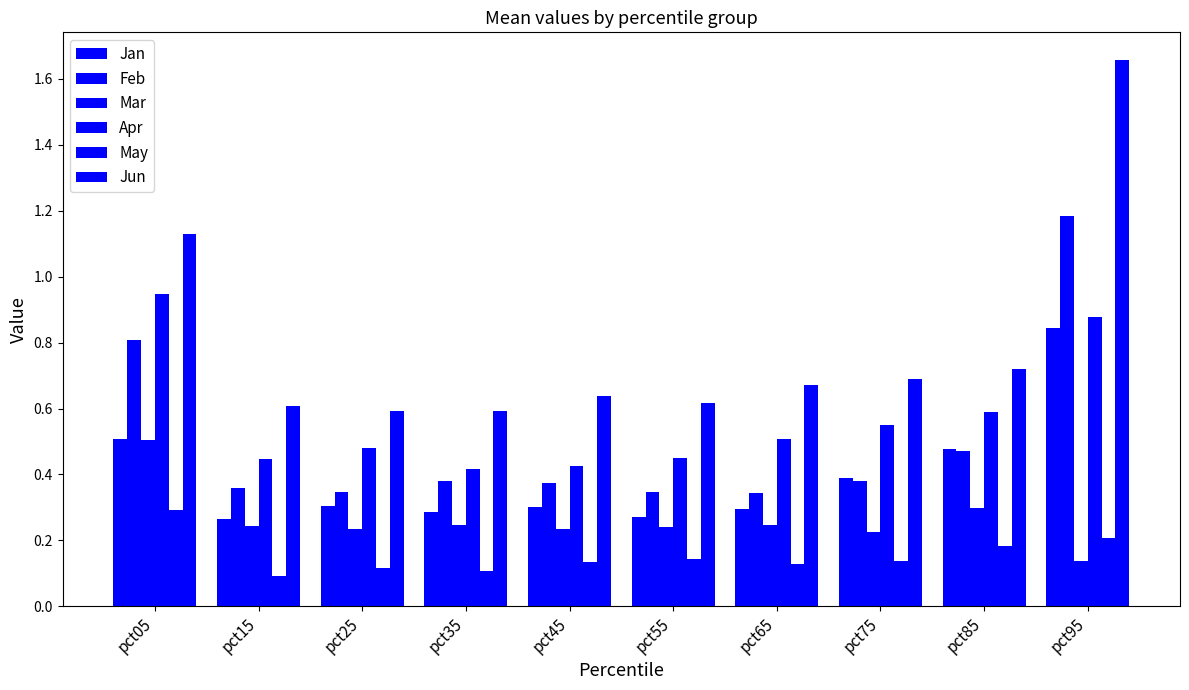

Count the number of data series in this chart.

6